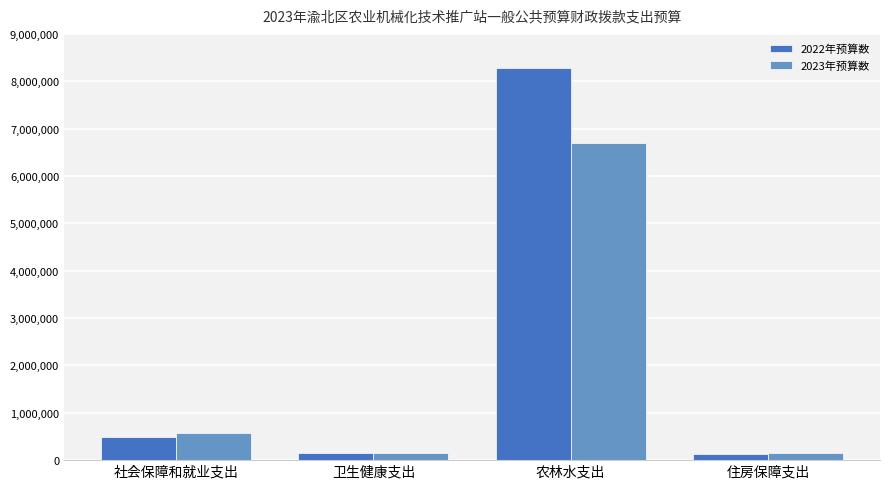

What is the average value of the 2022年预算数 series?

2259739.0